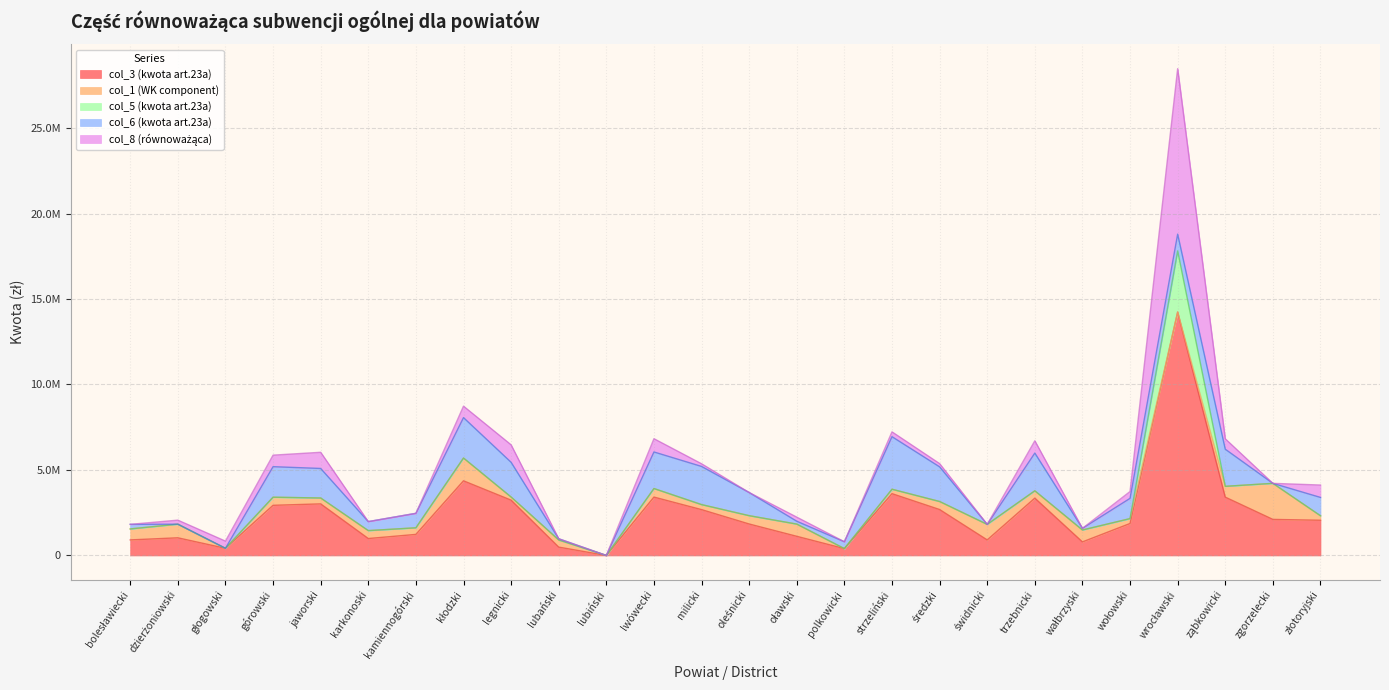

How many values in col_3 (kwota art.23a) are above zero?

25